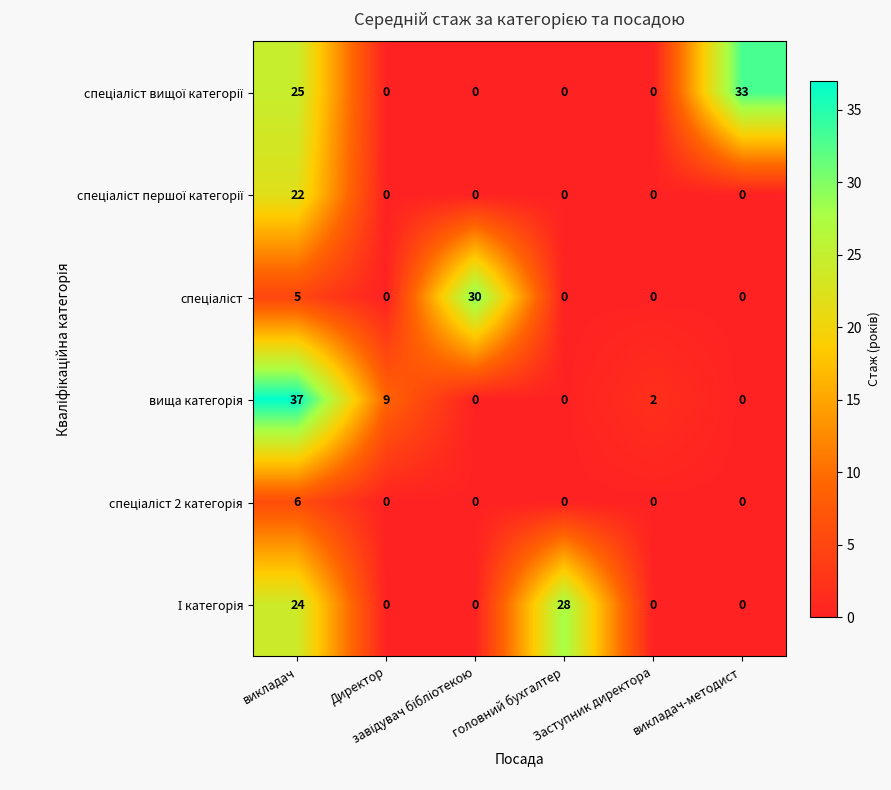

What is the maximum value shown in the chart?

37